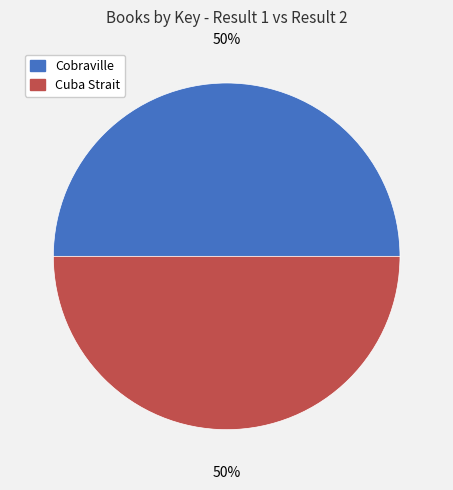

To the nearest percent, what percentage of the pie is Cobraville?

50%